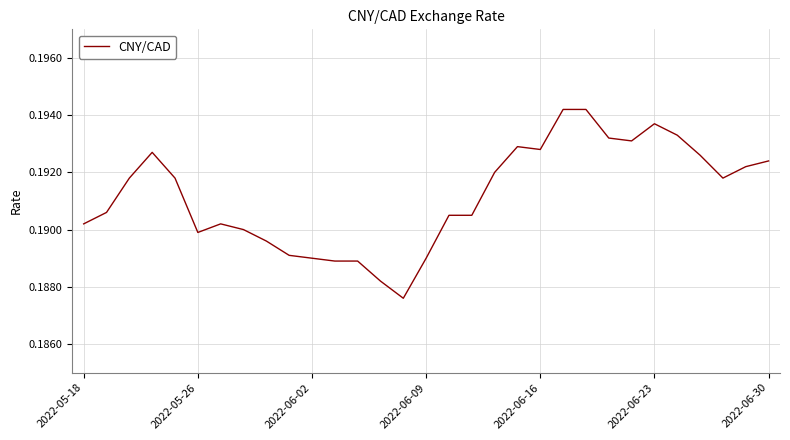

Is it true that the value at 2022-06-02 is 0.3?

False